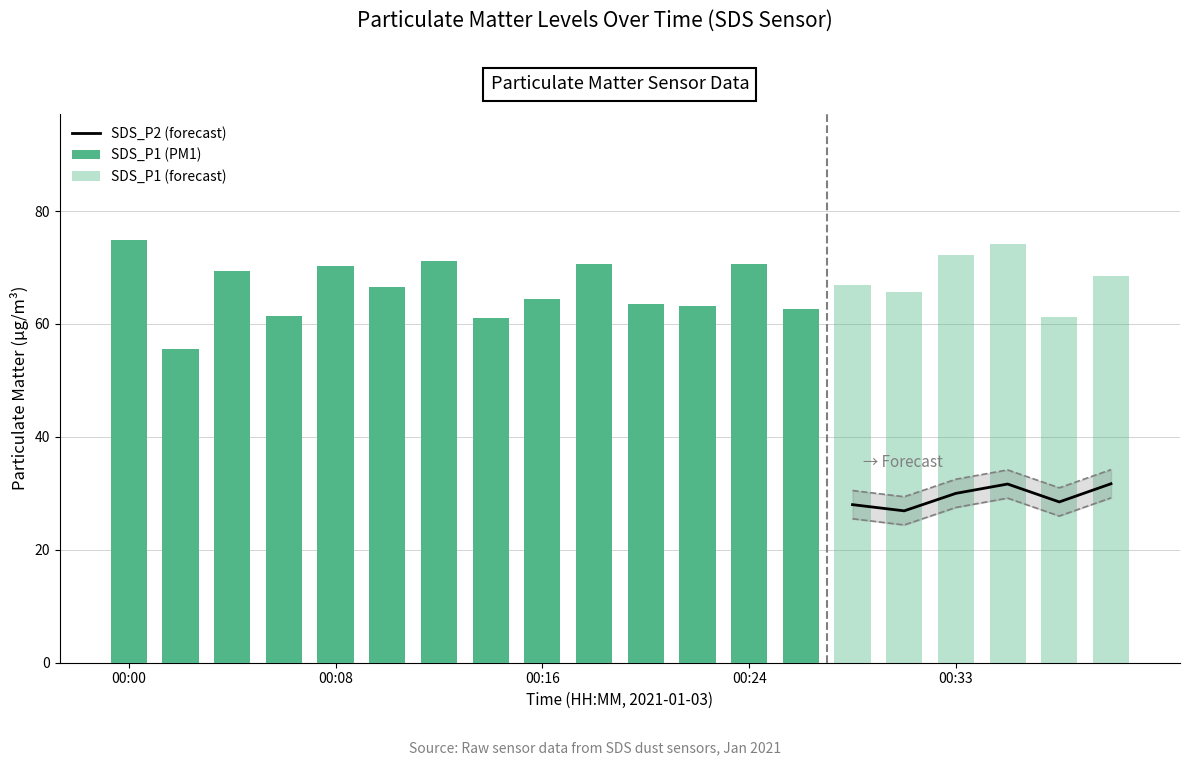

At 00:04, list the series in order from smallest to largest.

SDS_P2, SDS_P1